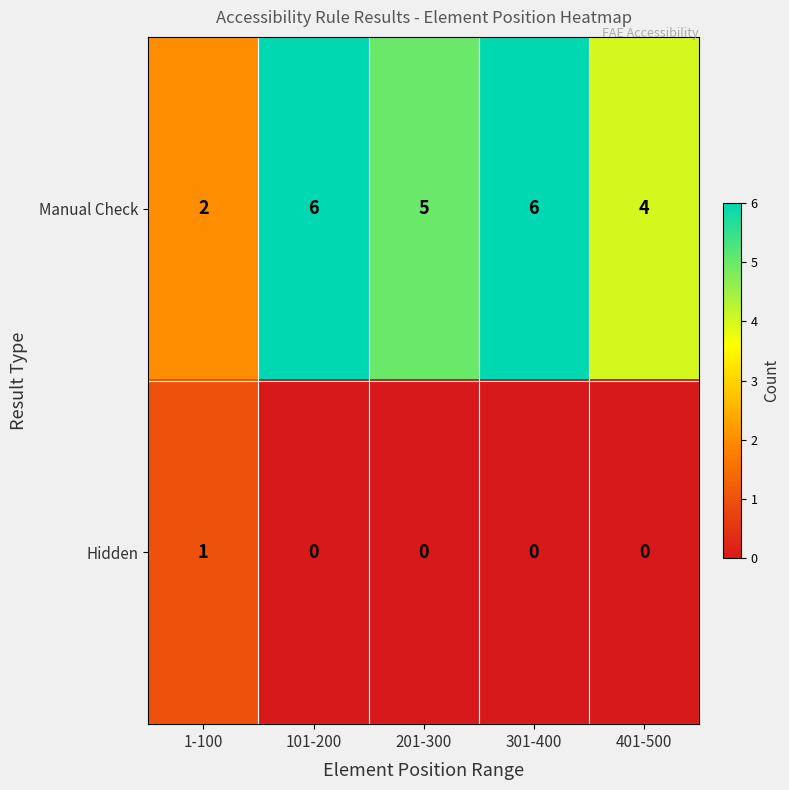

Which series has the largest total across all categories?

Manual Check